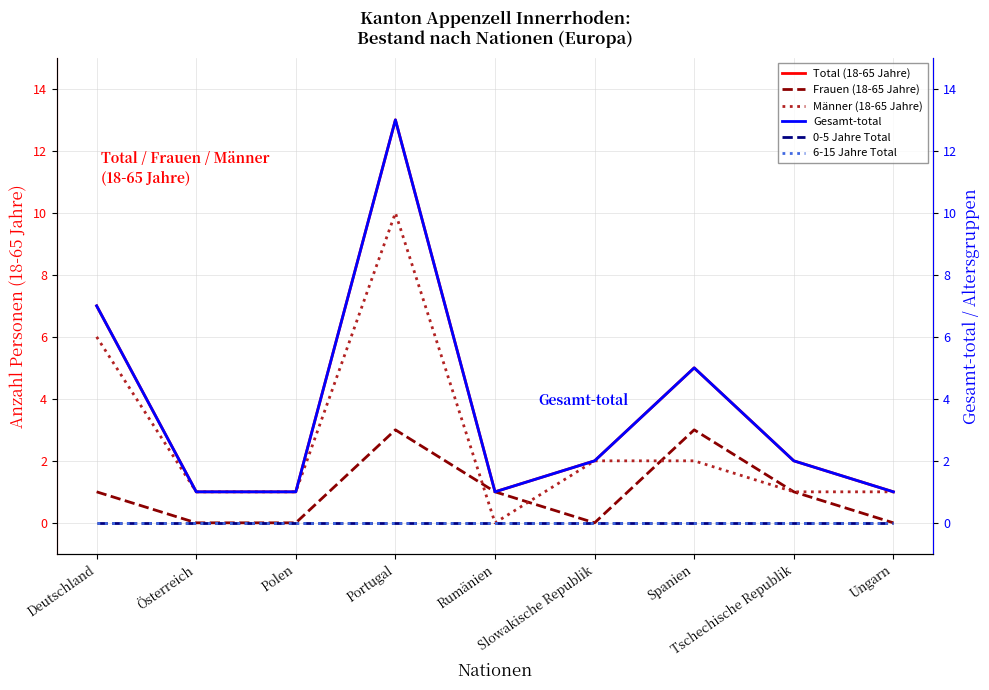

What value does the Männer (18-65 Jahre) series have at Portugal, to the nearest 5?

10